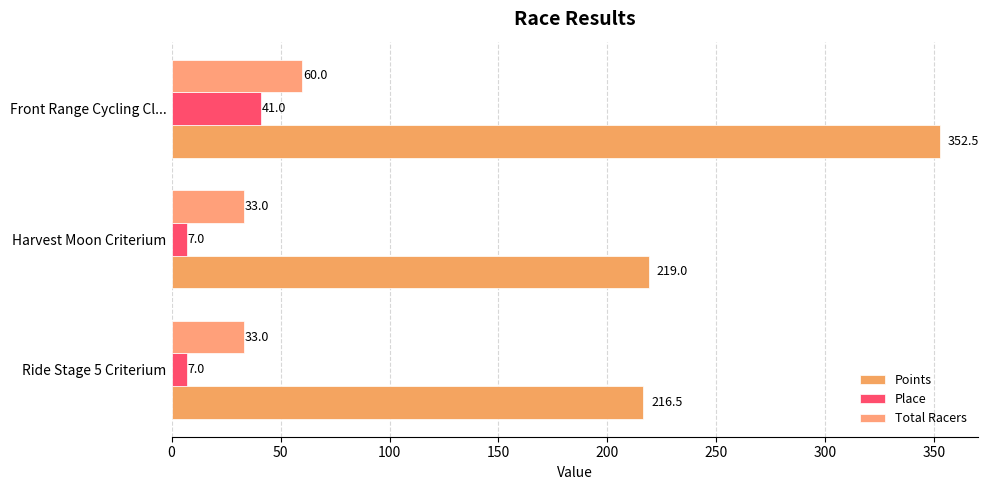

What is the average value of the Place series?

18.3